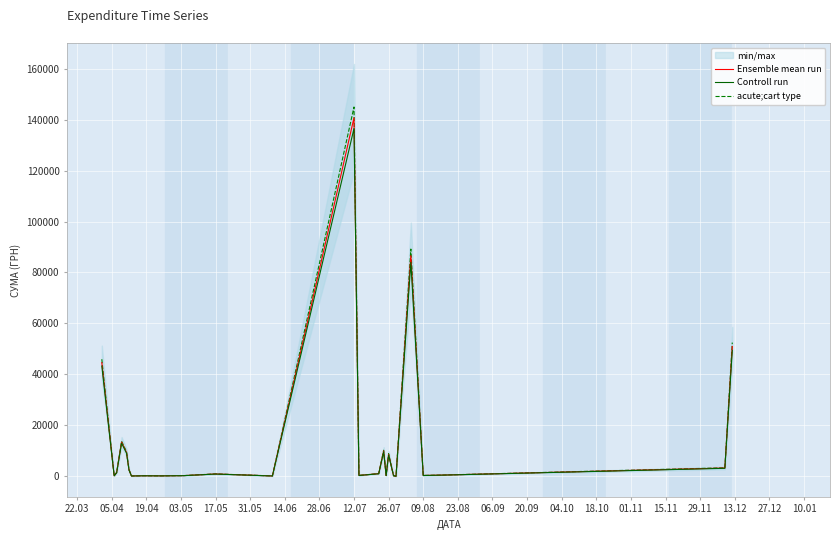

What is the maximum value for Controll run?

136485.0